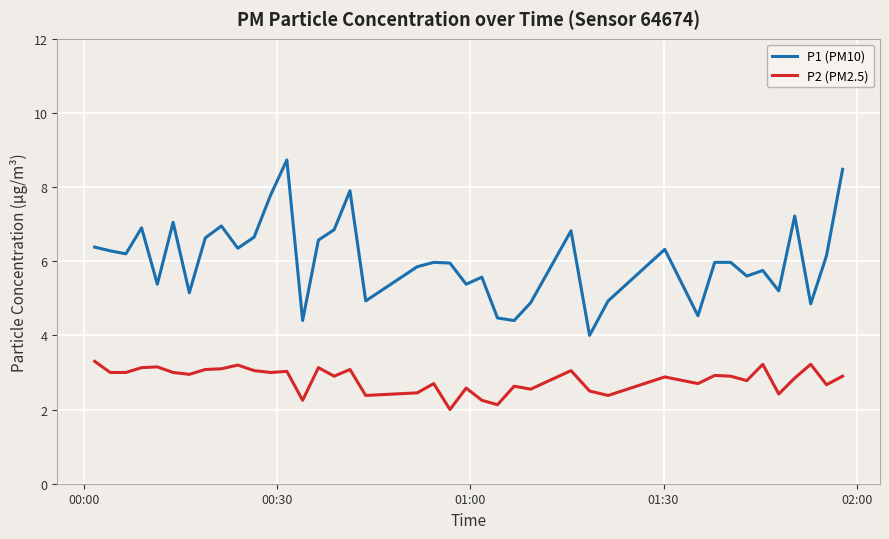

What is the difference between the maximum and minimum values in the P1 (PM10) series?

4.7